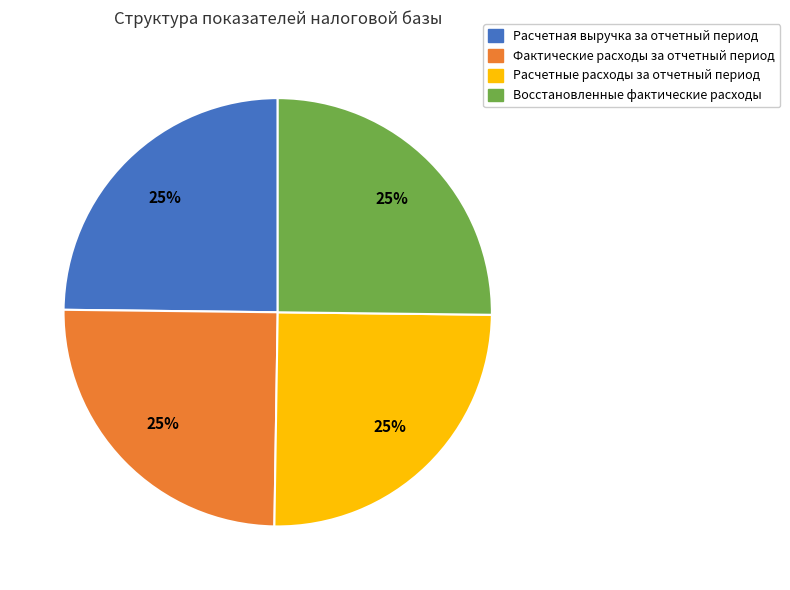

What percentage is the Расчетные расходы за отчетный период slice, to the nearest percent?

25%